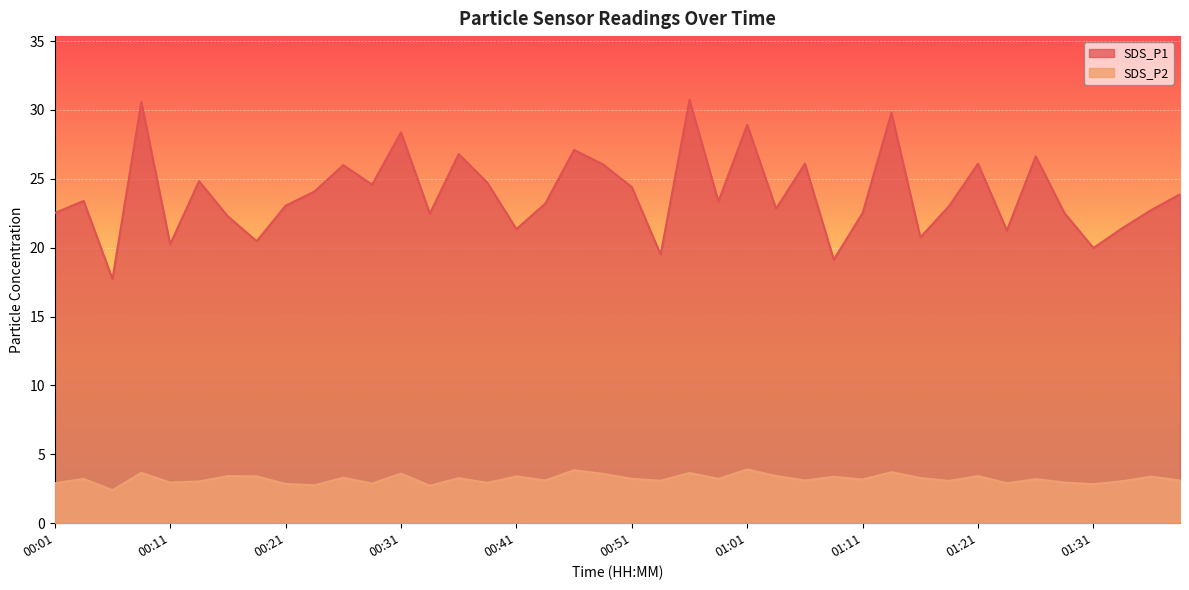

Where does the SDS_P2 series first go above 3?

00:04